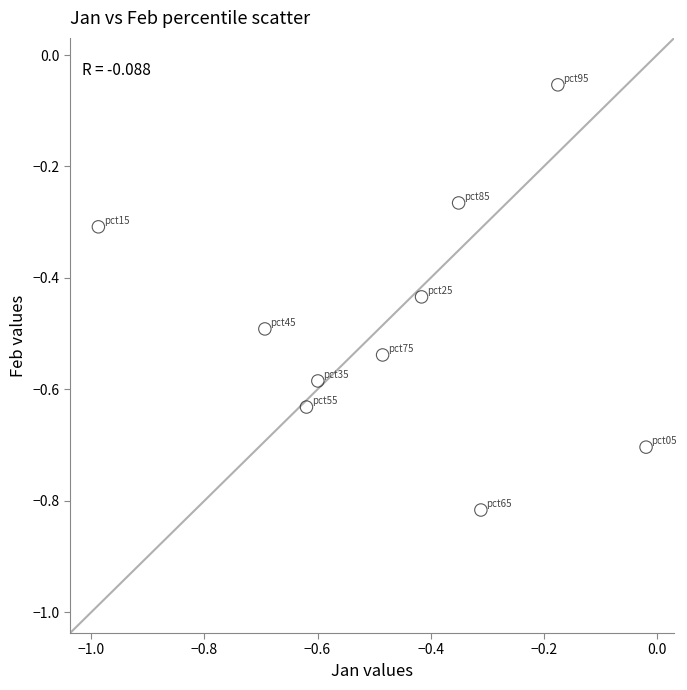

What is the range of X values (max minus min)?

1.0